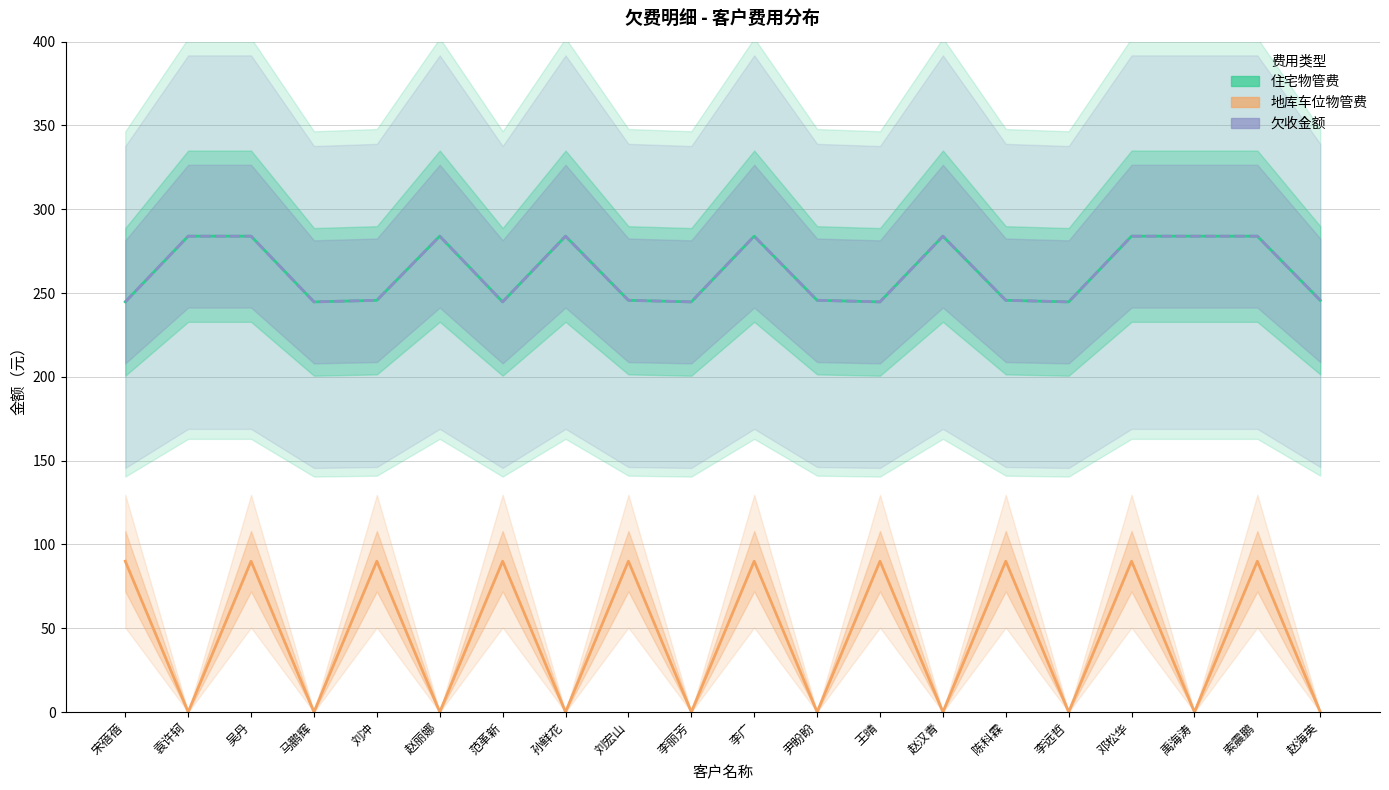

What is the label of the 6th point from the left?

赵丽娜